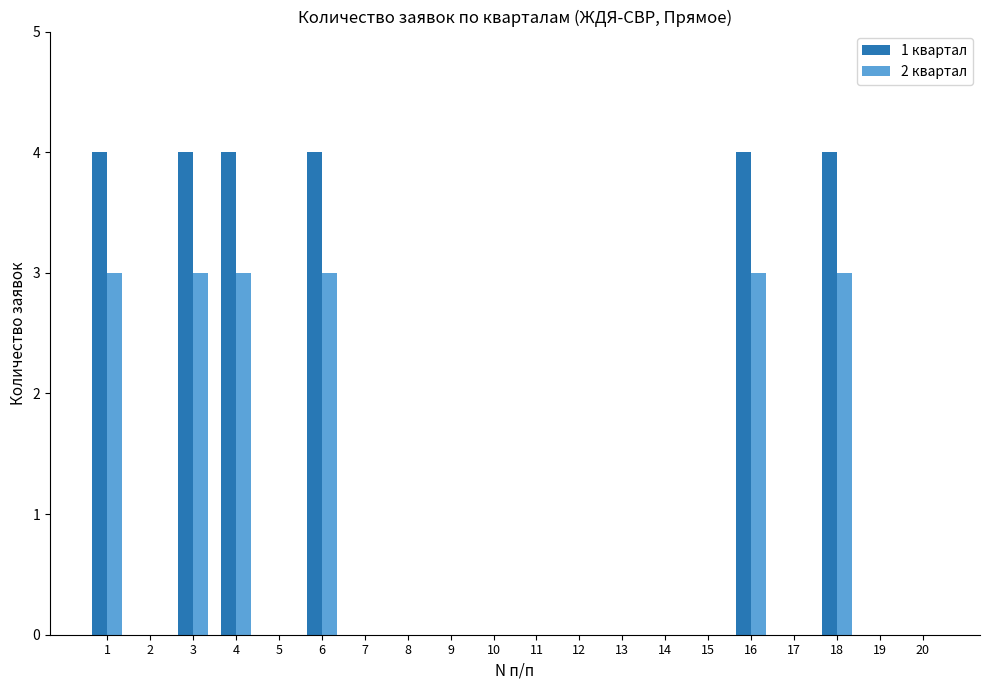

How many categories are shown in the chart?

20